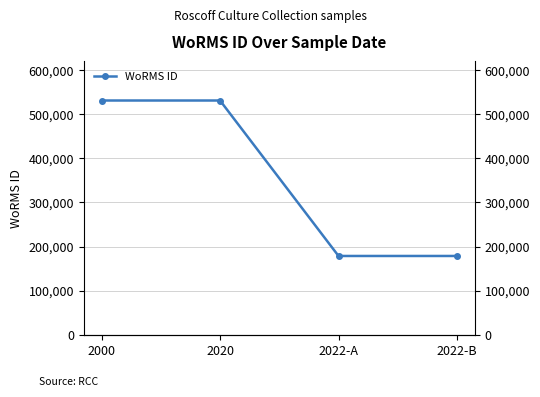

List the labels in order of value, smallest first.

2022-A, 2022-B, 2000, 2020